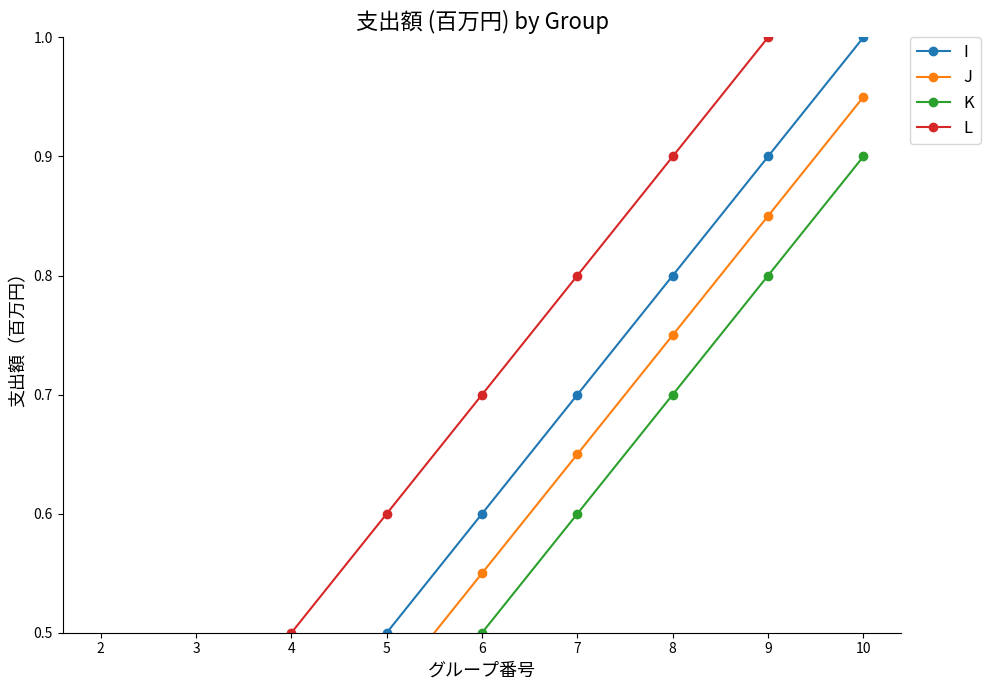

True or false: J and L cross at least once.

False